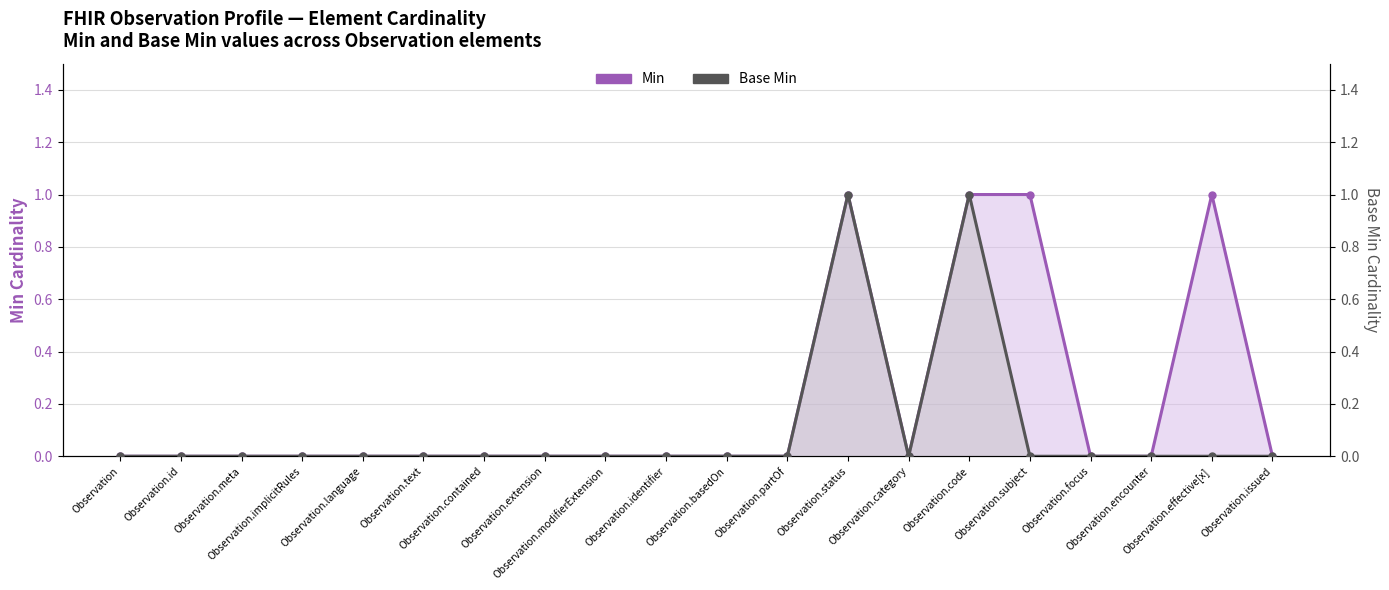

What are all the series names shown in the legend?

Min, Base Min